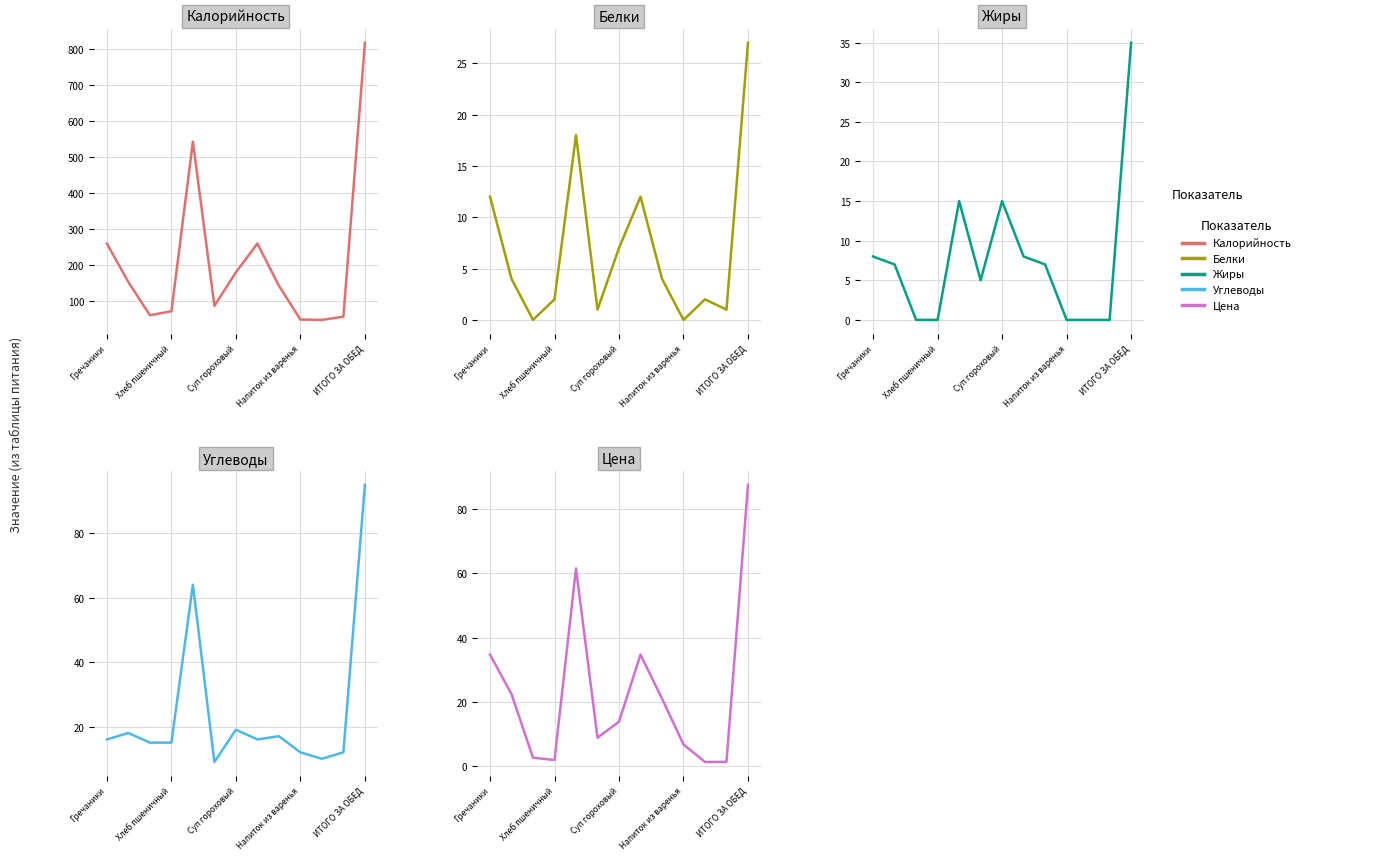

Where is the first local minimum for Углеводы?

5